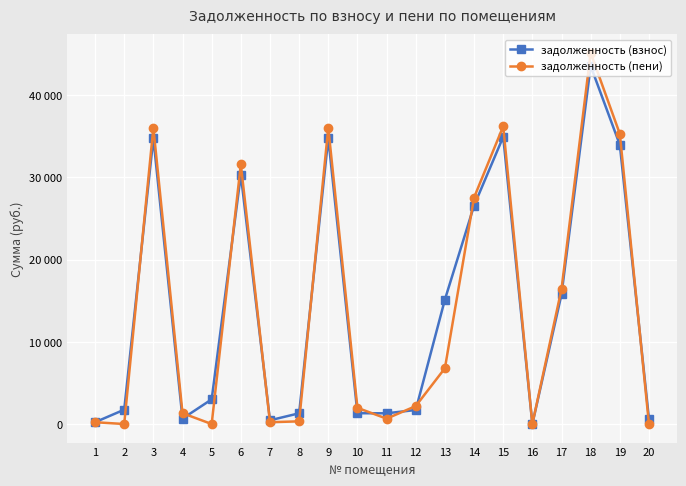

What is the approximate value of задолженность (пени) at 10?

1971.5